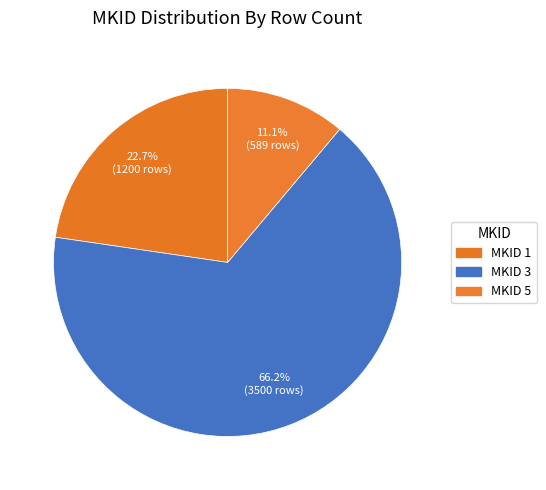

How many segments does this pie chart have?

3